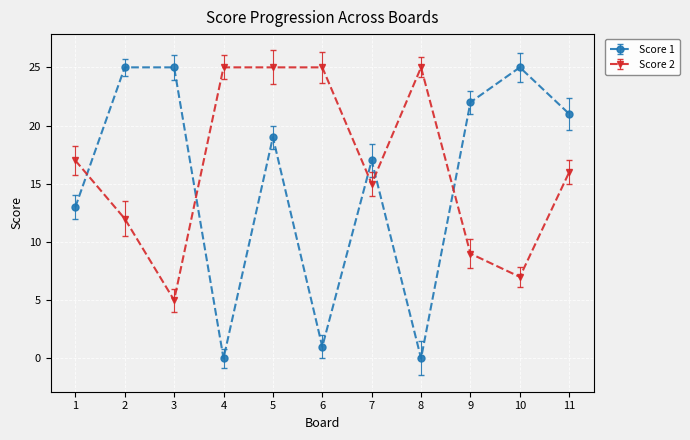

How many lines are shown in the chart?

2